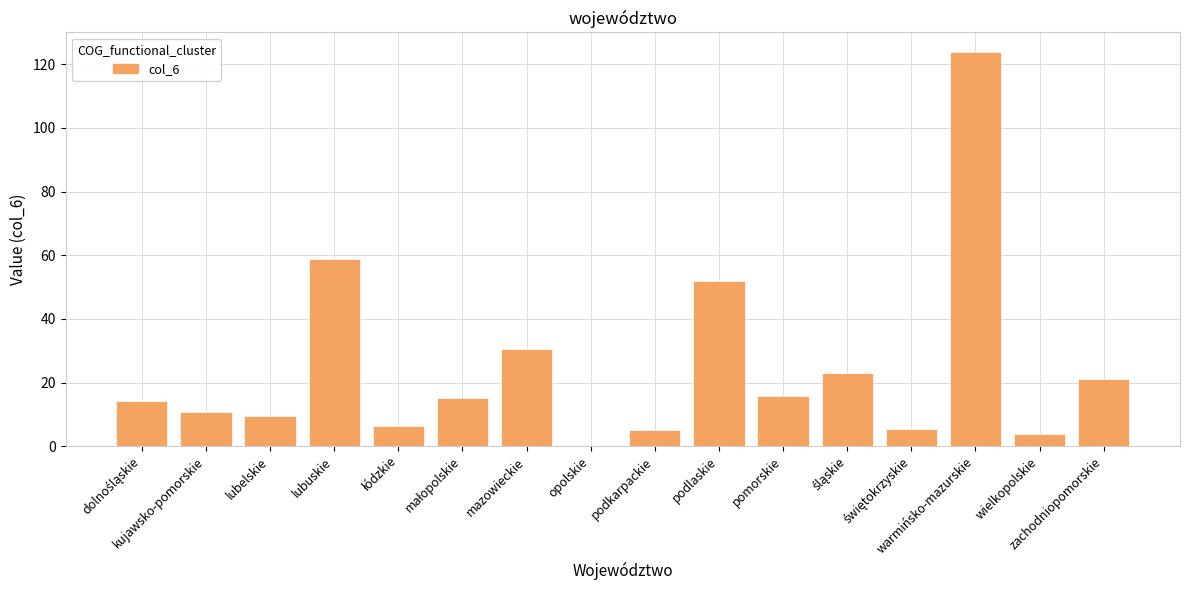

What is the sum of all values?

395.3